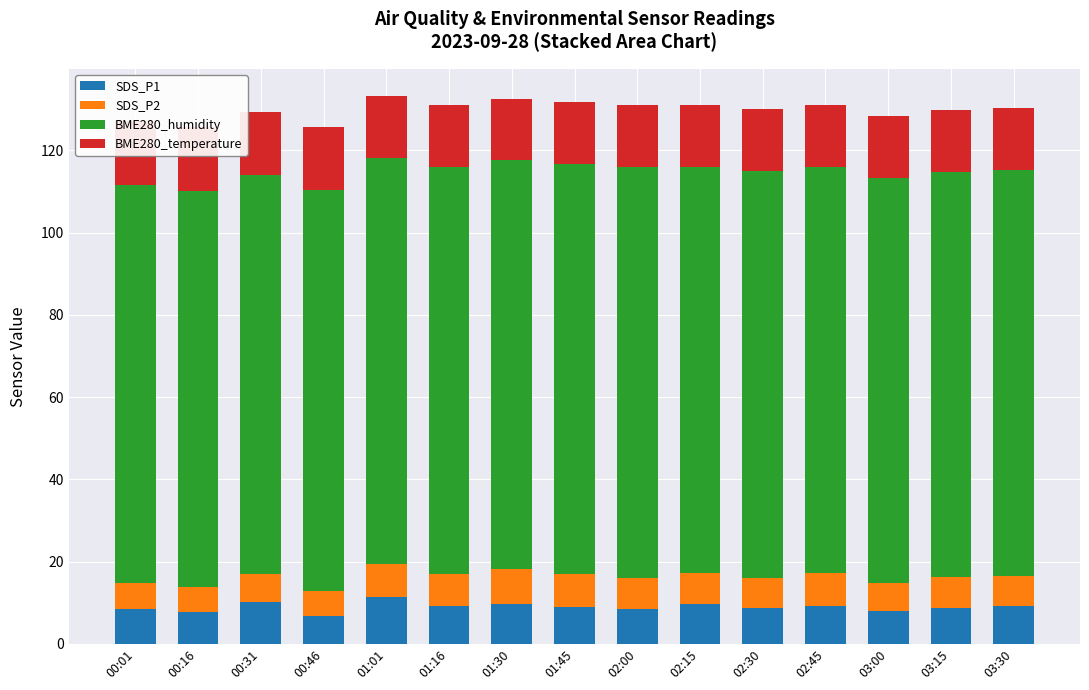

Which series has the largest total across all categories?

BME280_humidity